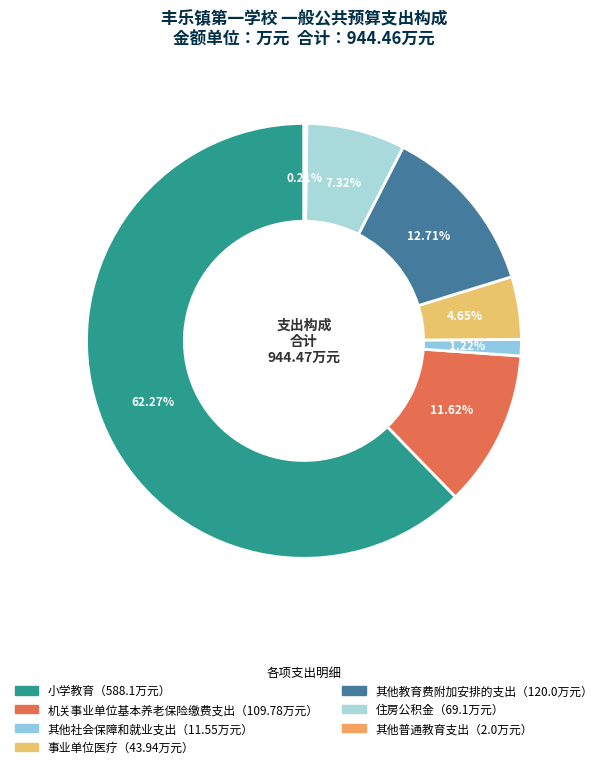

What is the majority slice?

小学教育